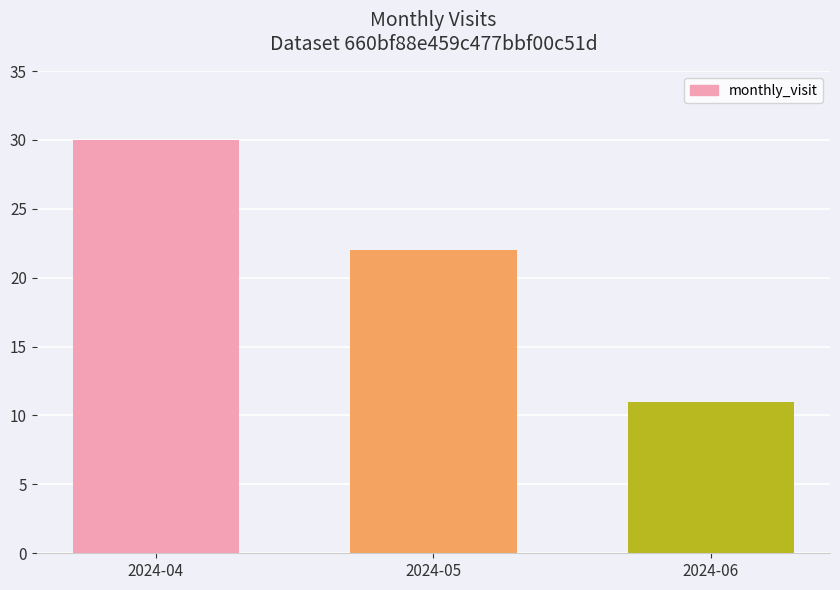

What is the value of the 3rd bar from the left?

11